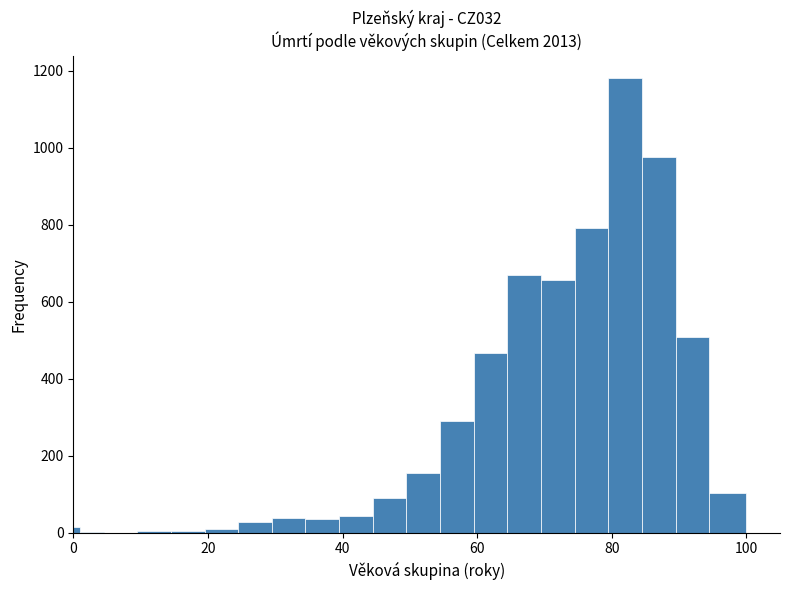

Around what value on the x-axis is the tallest bar? Give the approximate position of its centre, as read against the axis.

82